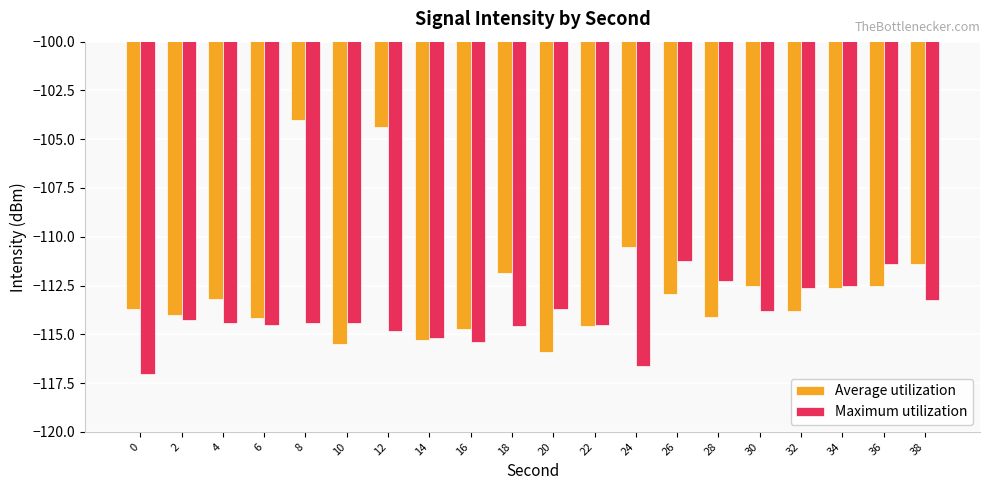

What is the difference between the maximum and minimum values in the Average utilization series?

11.9